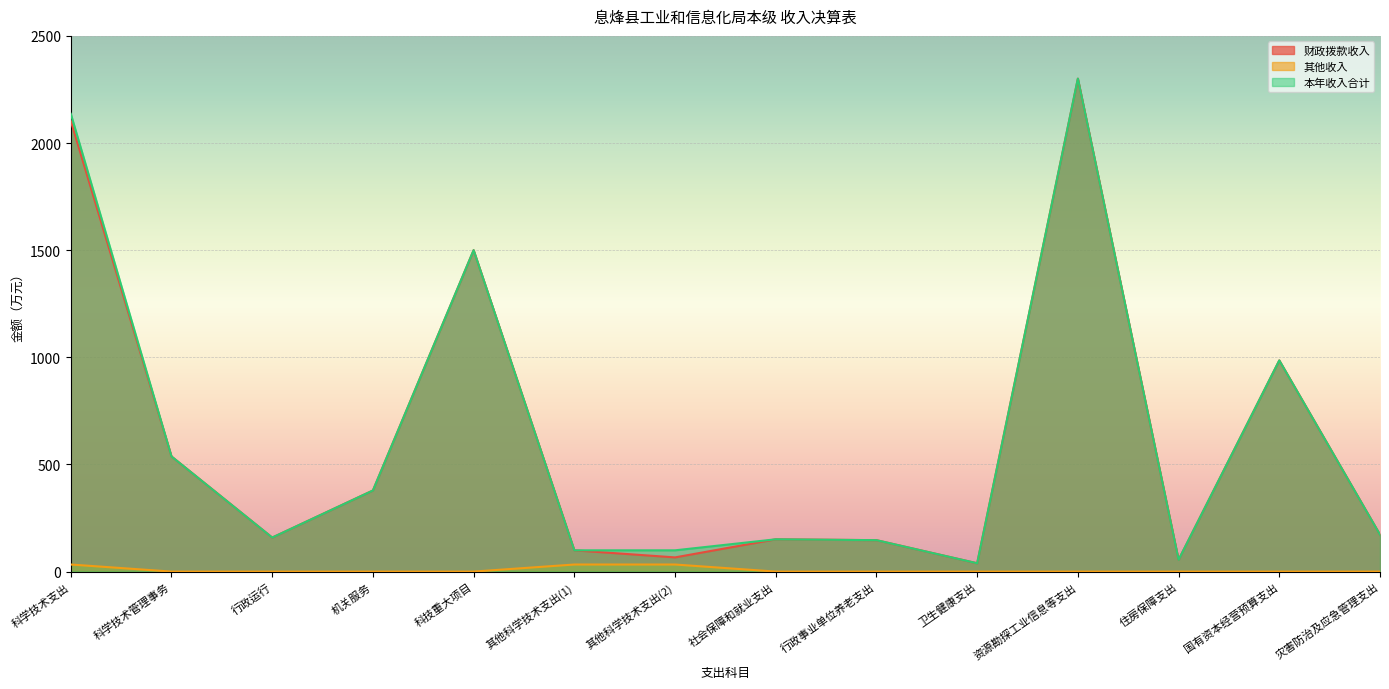

What is the label of the 9th point from the left?

行政事业单位养老支出